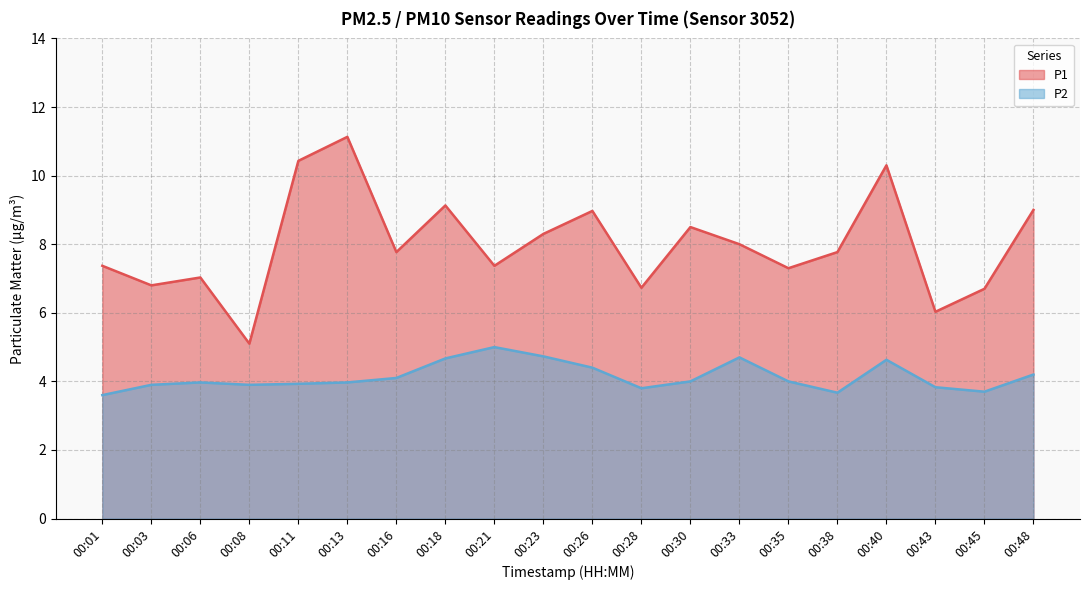

True or false: P1 and P2 cross at least once.

False